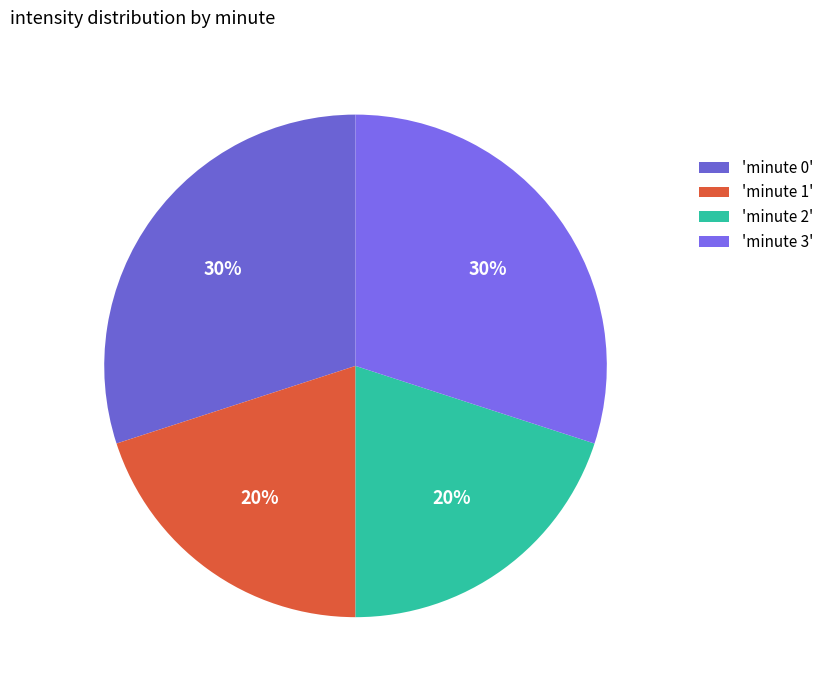

How many segments does this pie chart have?

4